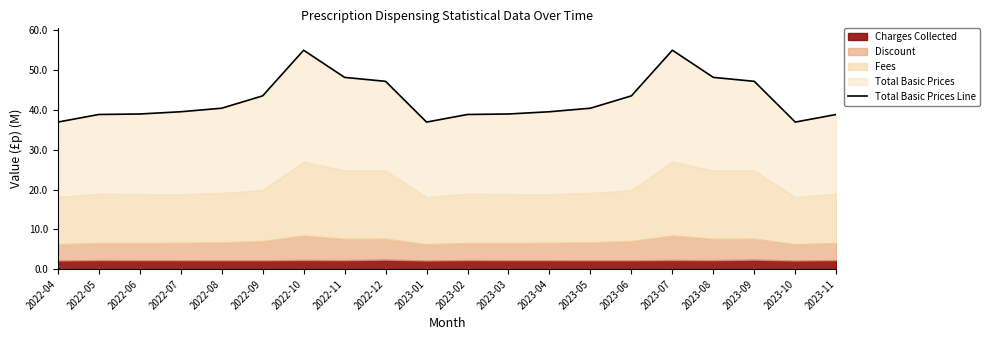

Where does the data first go above 40?

2022-08